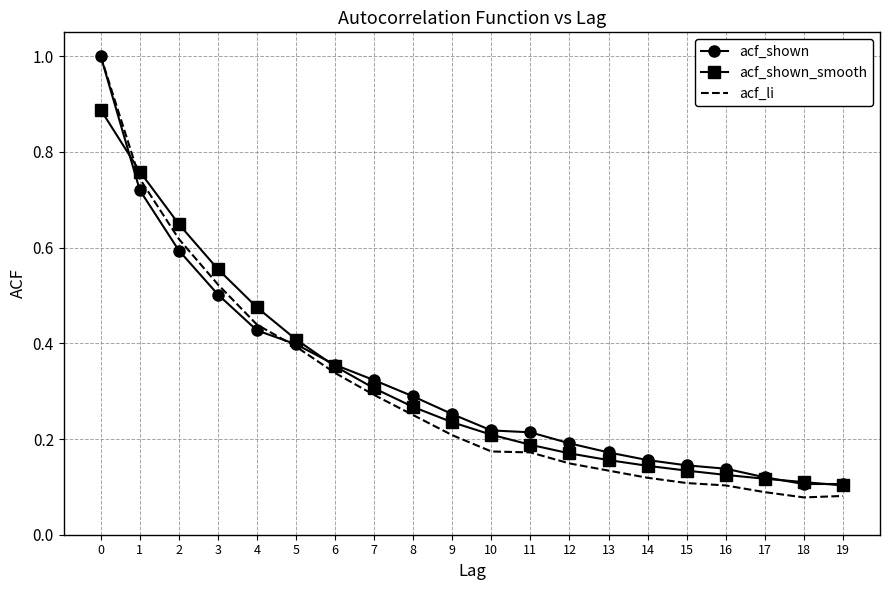

The value of acf_li at 0 is 1.6. True or false?

False